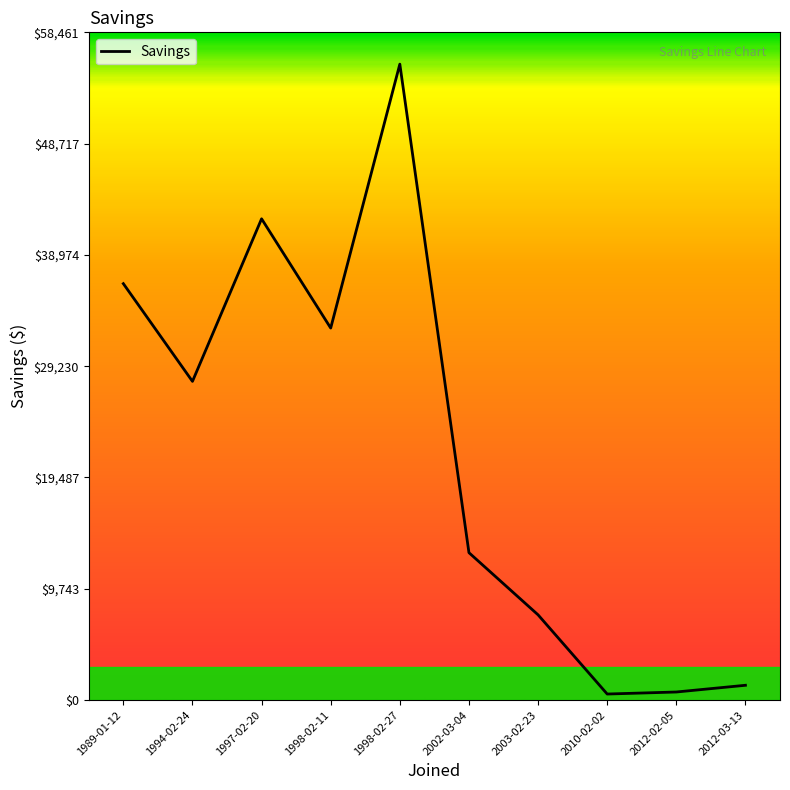

At which label is the value closest to 28099?

1994-02-24